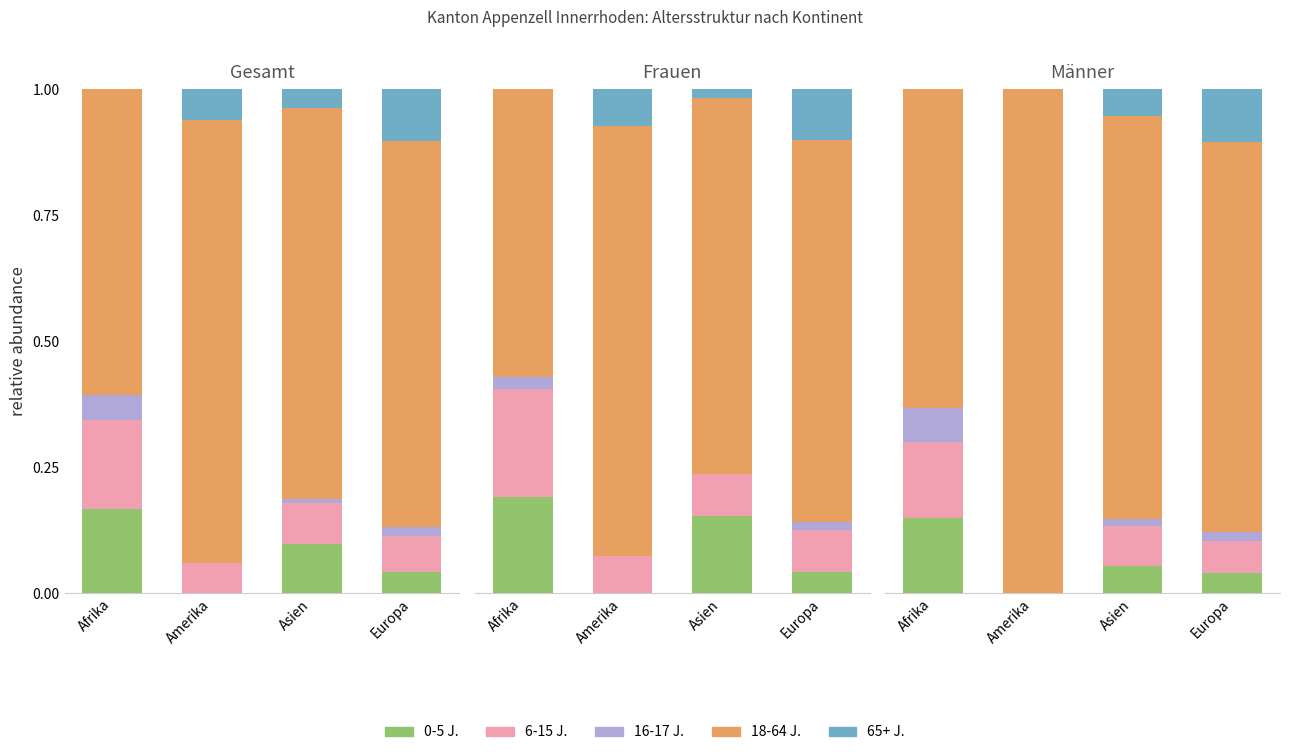

List the labels in order of 65+ J. value, smallest first.

Afrika, Amerika, Asien, Europa